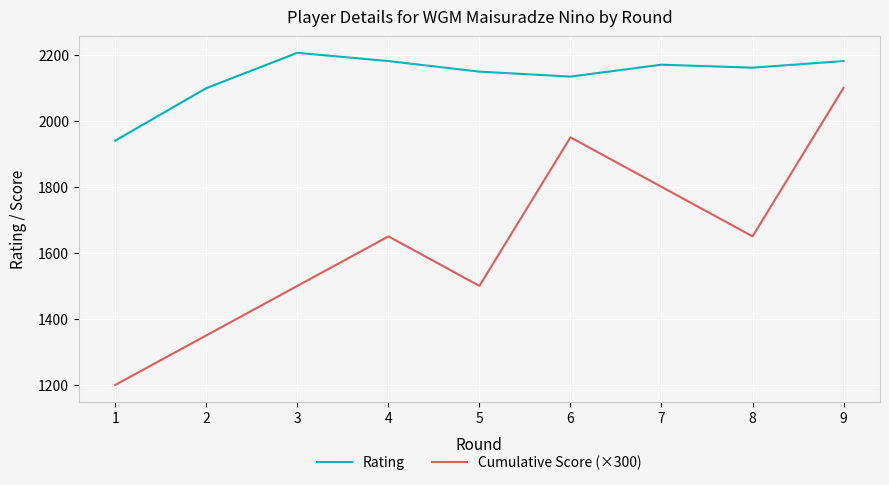

What is the maximum value for Rating?

2206